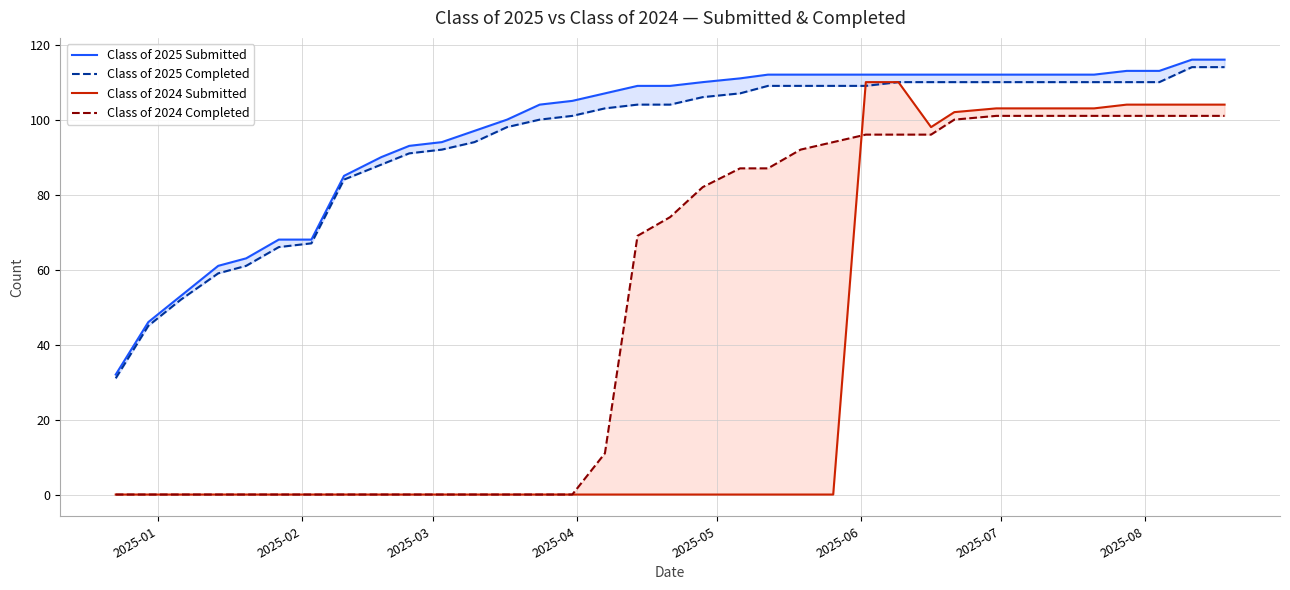

Which label corresponds to the smallest value in the chart?

2025-01